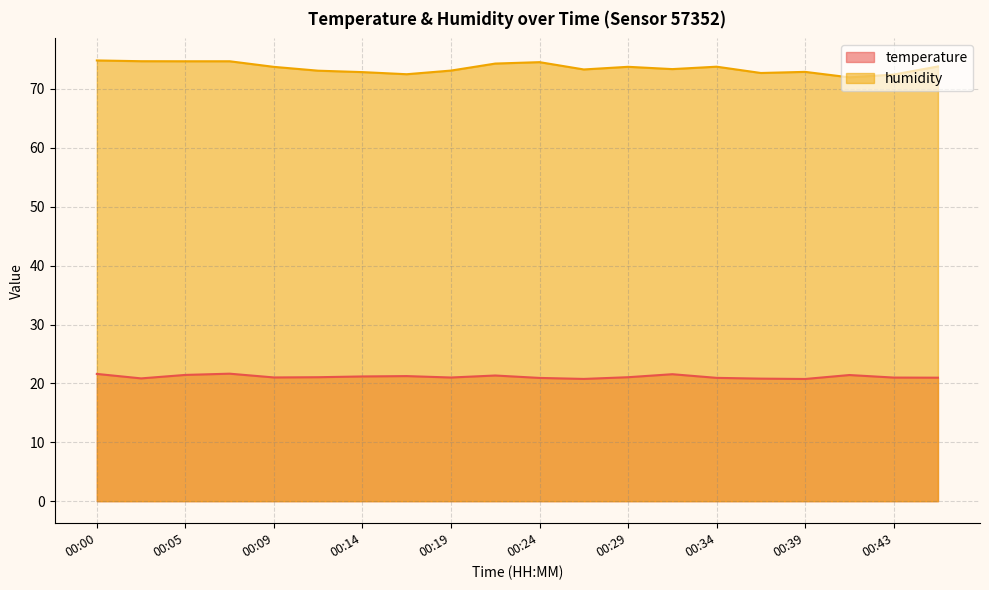

What is the average value of the temperature series?

21.1